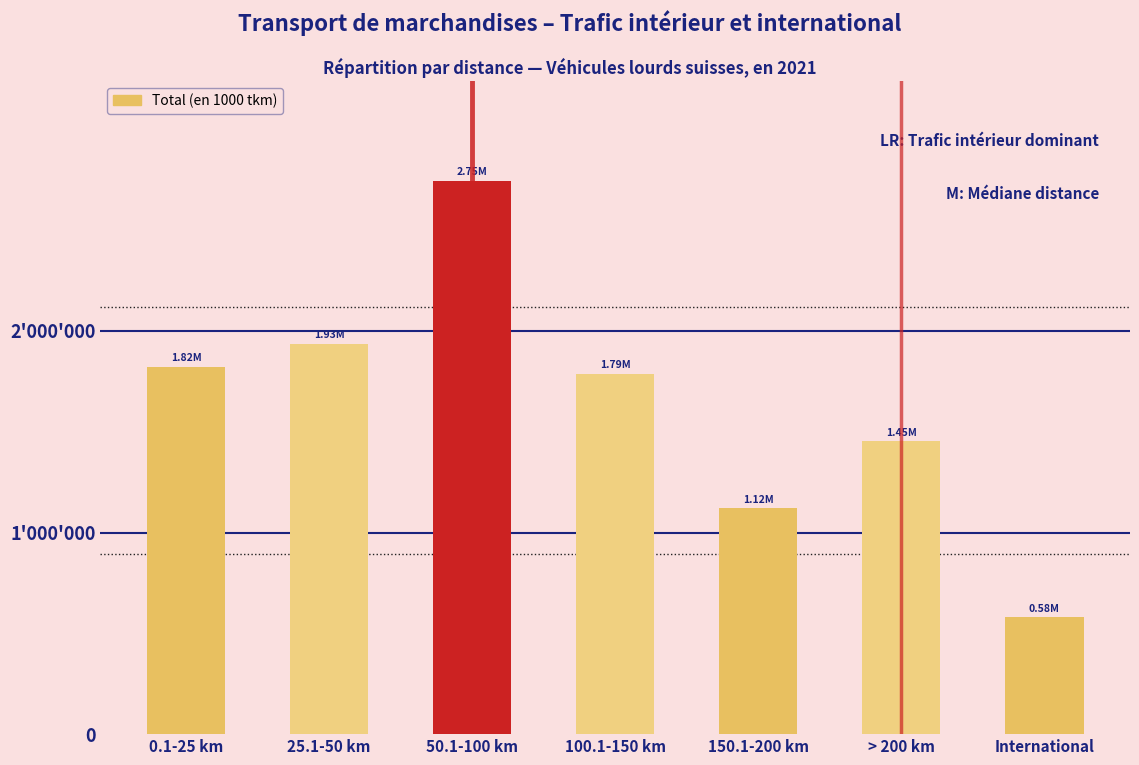

Does the chart contain any negative values?

No